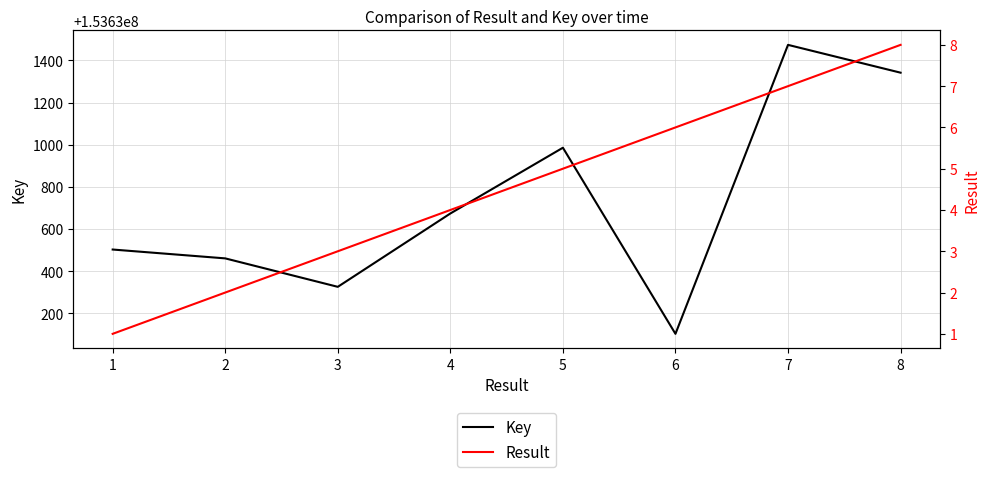

The Result series shows 4 at 3. True or false?

False